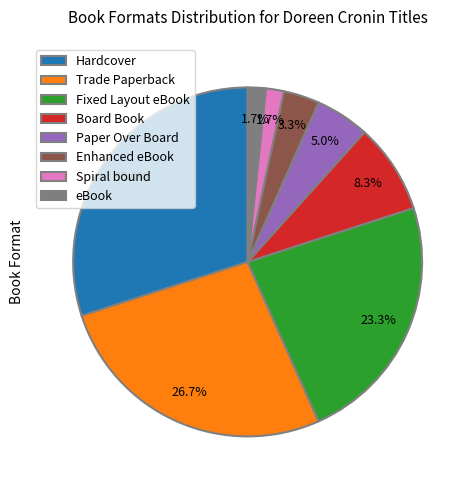

Is it true that Trade Paperback is 18% of the pie?

False